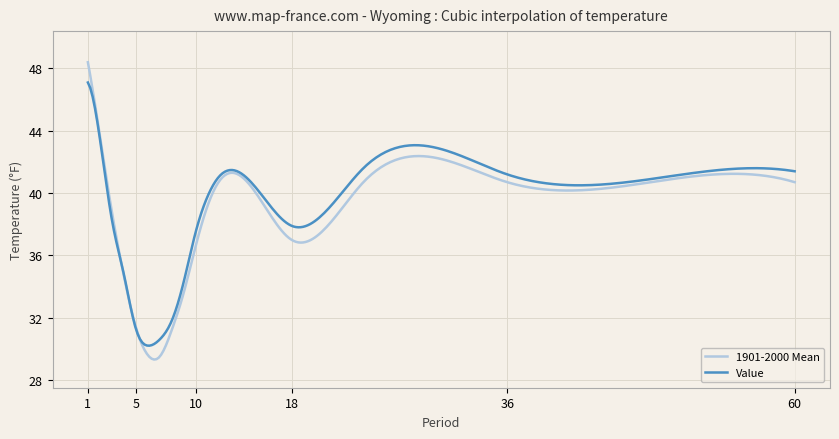

Which series has the largest range (max minus min)?

1901-2000 Mean